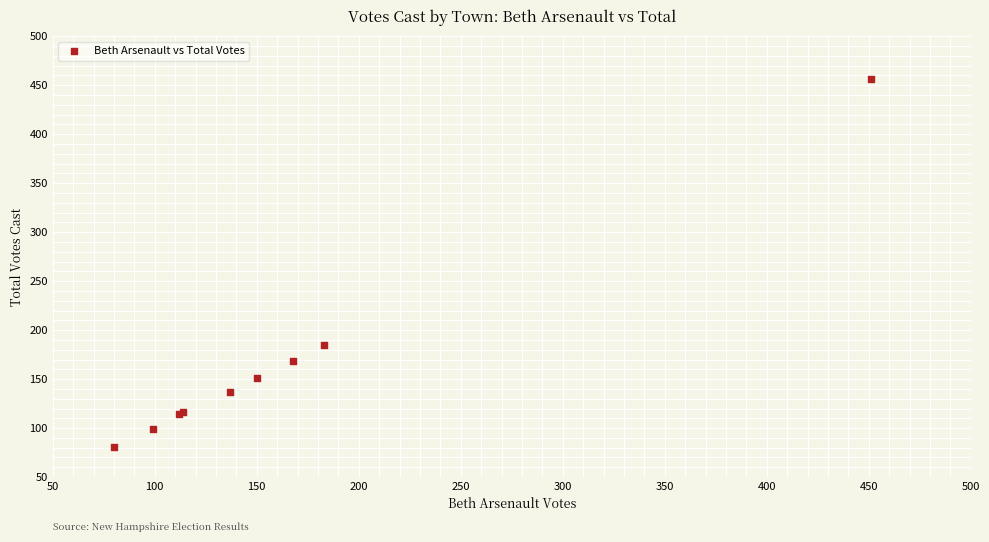

What Y value in the scatter plot is closest to 268?

185